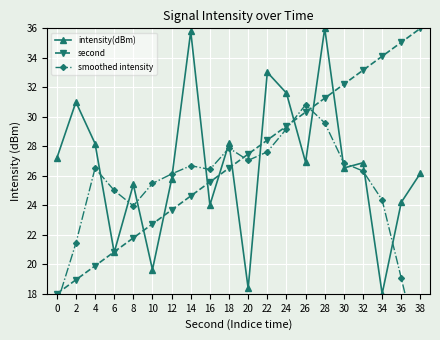

What is the maximum value for second?

36.0